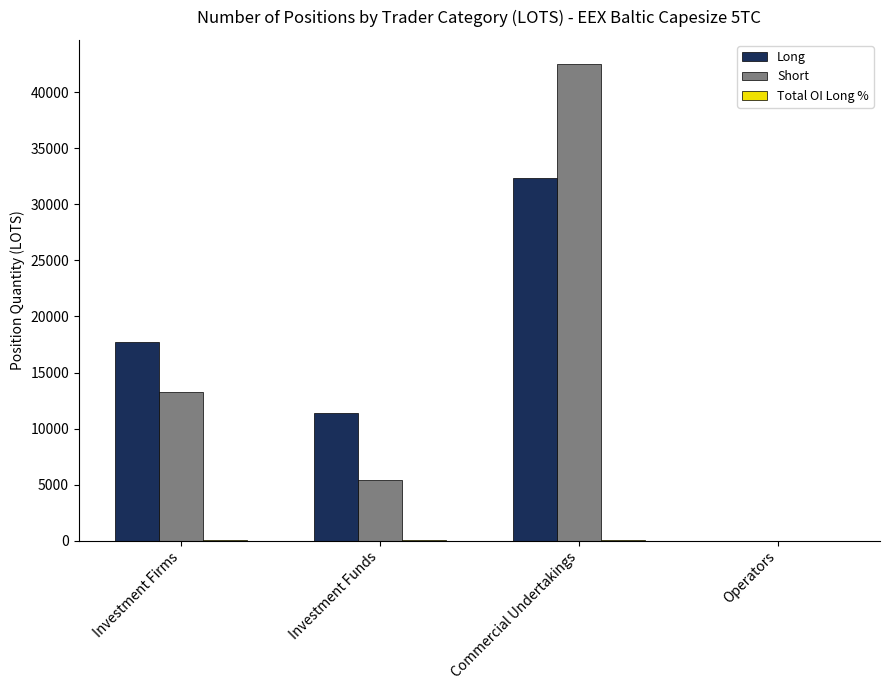

Which category has the highest value in the Long series?

Commercial Undertakings